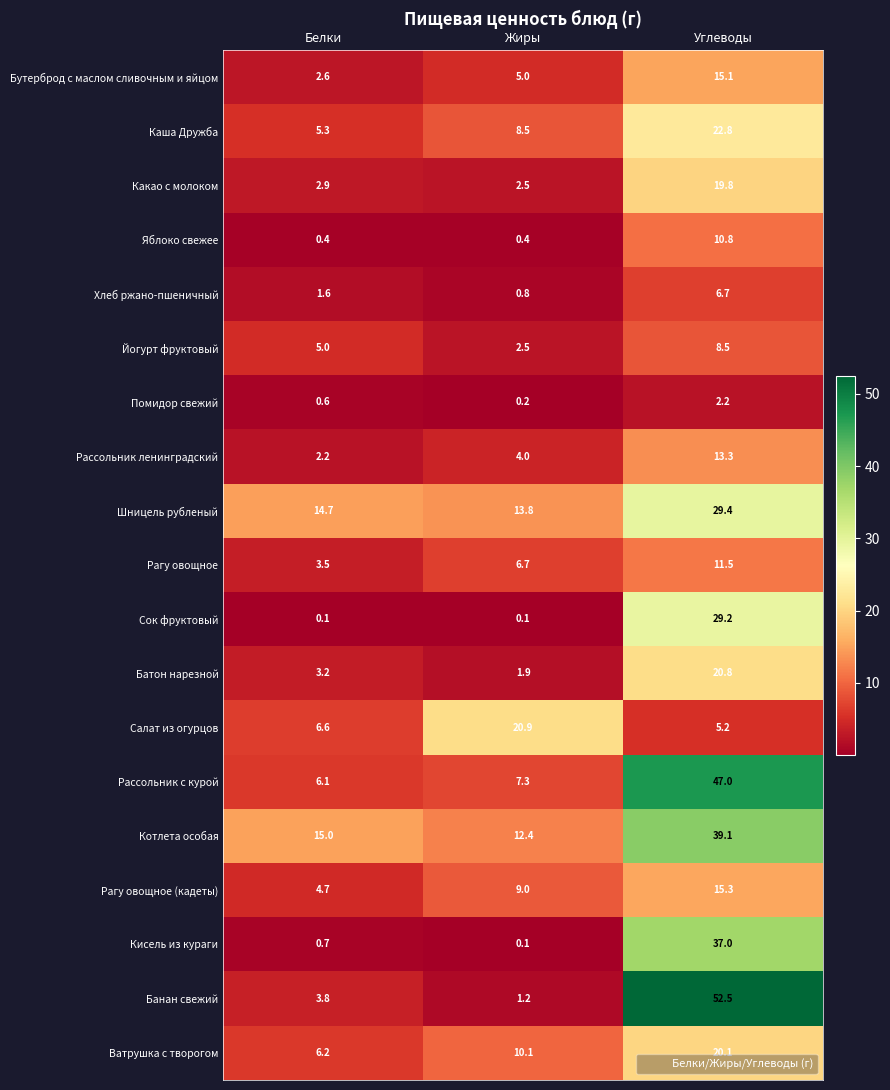

Where is Шницель рубленый nearest to the value 21?

Белки